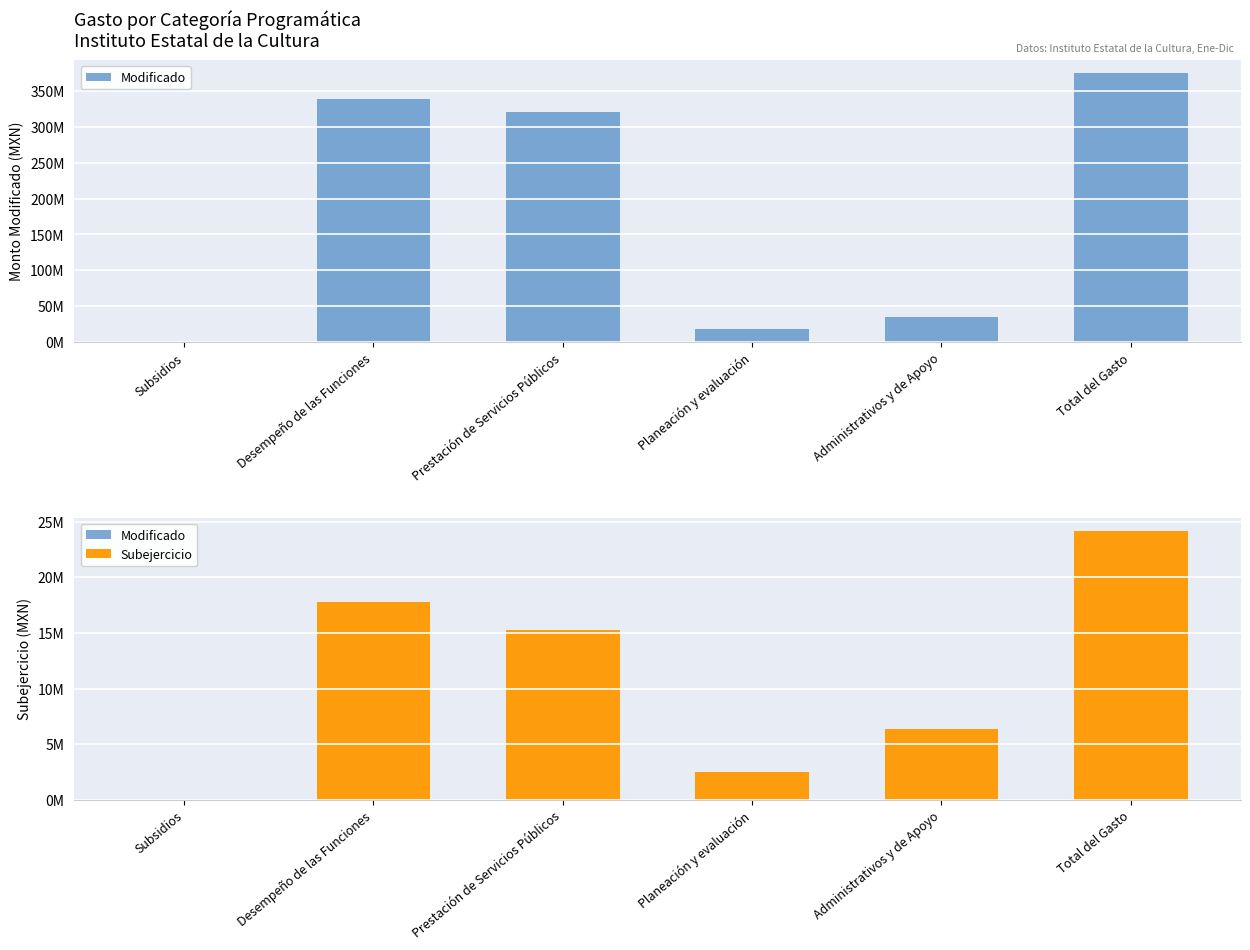

Which series has the widest spread of values?

Modificado